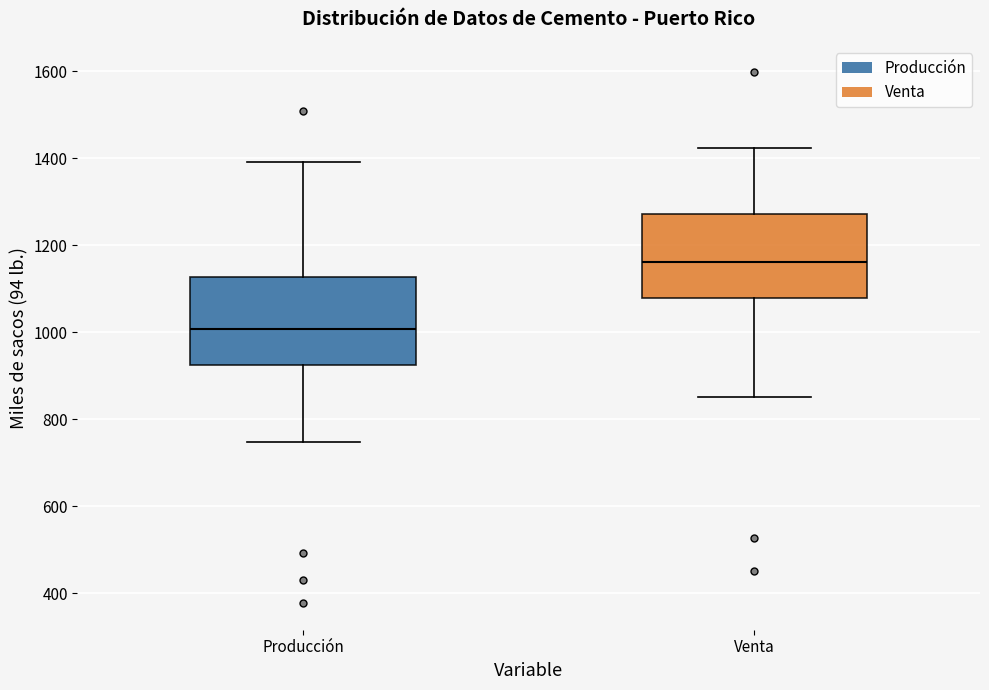

Reading left to right, read every box against the y-axis: the position of its median line, the range the box covers, and the ends of its whiskers. The values are not printed on the chart, so give them approximately, as read against the axis.

Producción: median 1000, box 920 to 1120, whiskers 740 to 1400
Venta: median 1160, box 1080 to 1280, whiskers 860 to 1420